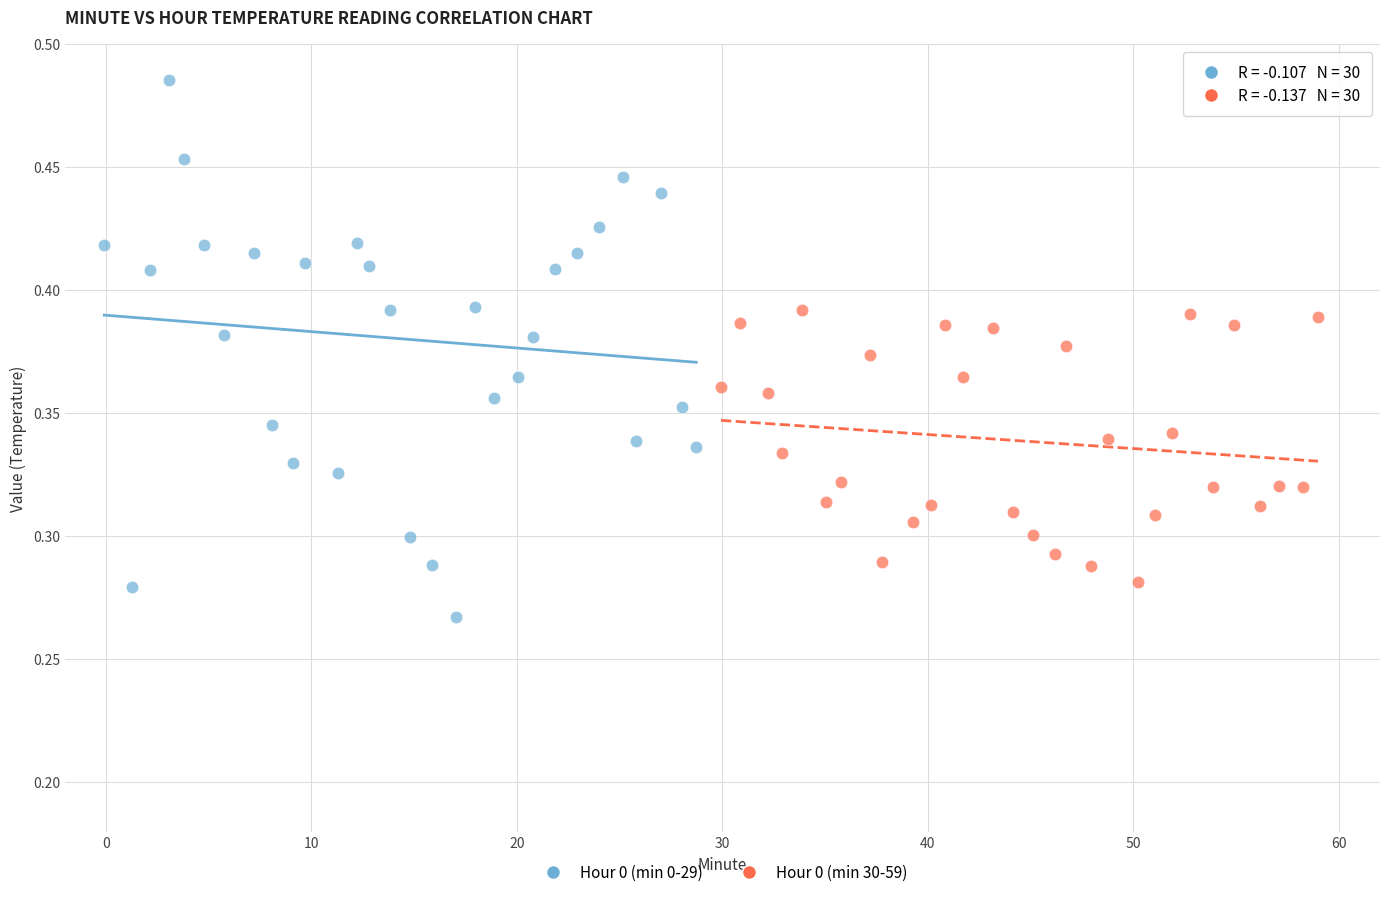

Which series has the largest Y range (max minus min)?

Hour 0 (min 0-29)